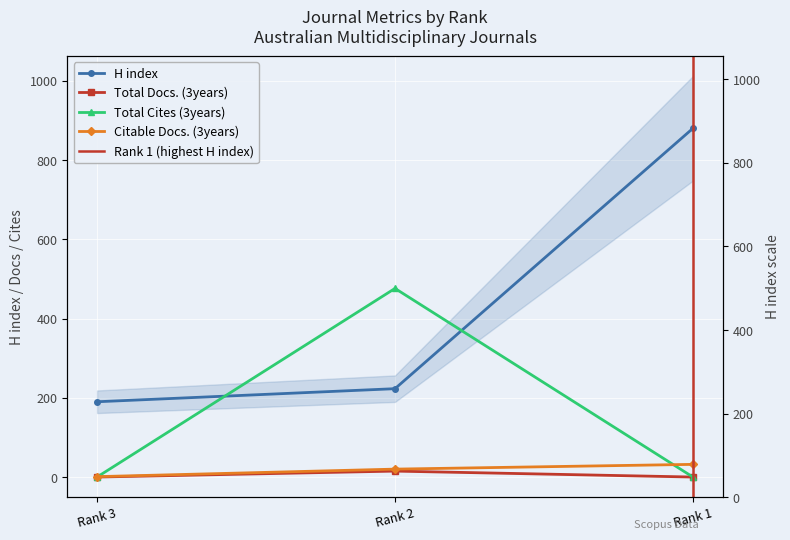

The Citable Docs. (3years) series shows 2 at Rank 3. True or false?

False